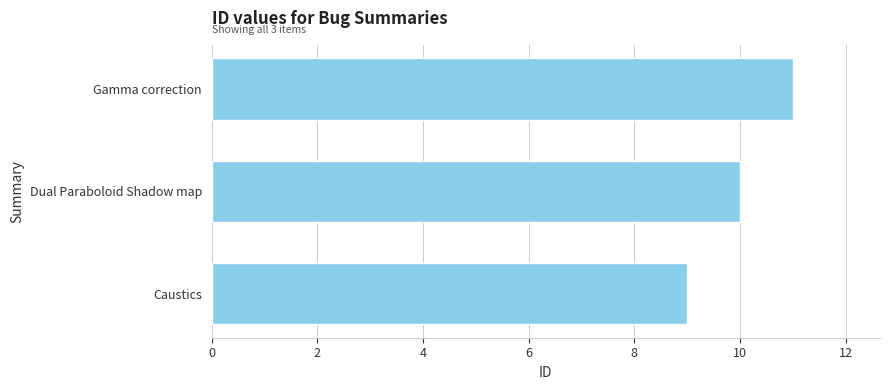

At which category does the chart reach its peak across all series?

Gamma correction